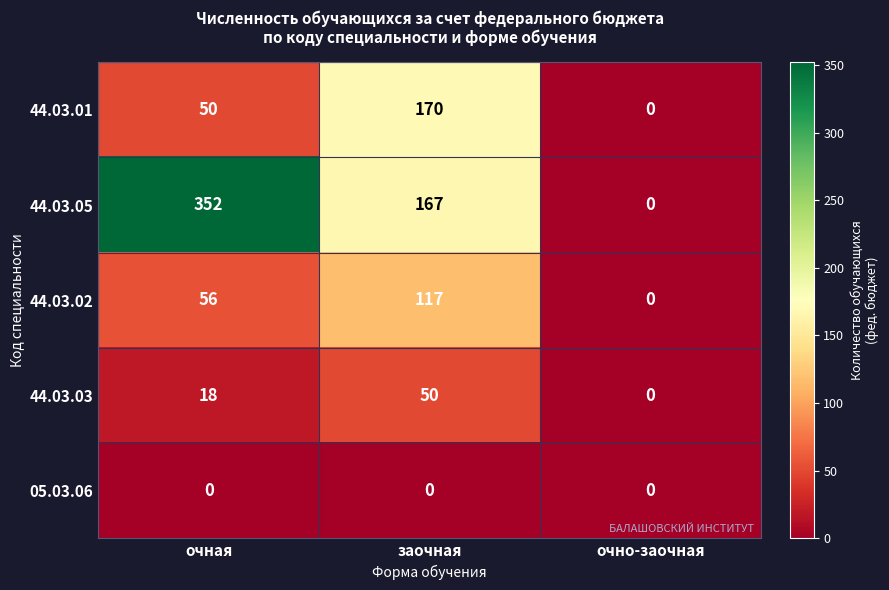

What is the spread (max minus min) of values at очная?

352